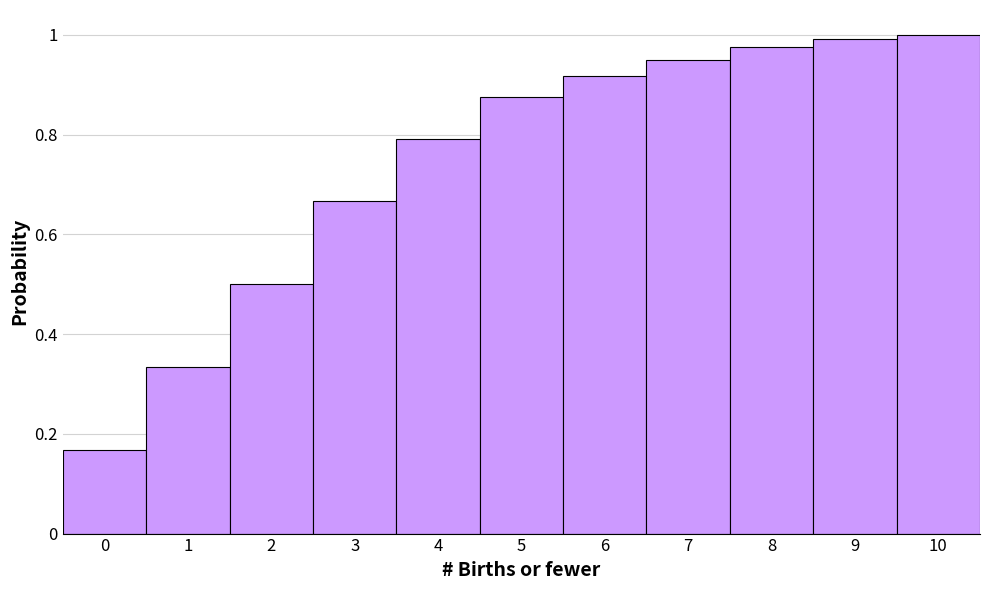

How tall is the bar that spans 3.5 to 4.5 on the x-axis? The values are not printed on the chart, so give them approximately, as read against the axis.

0.80